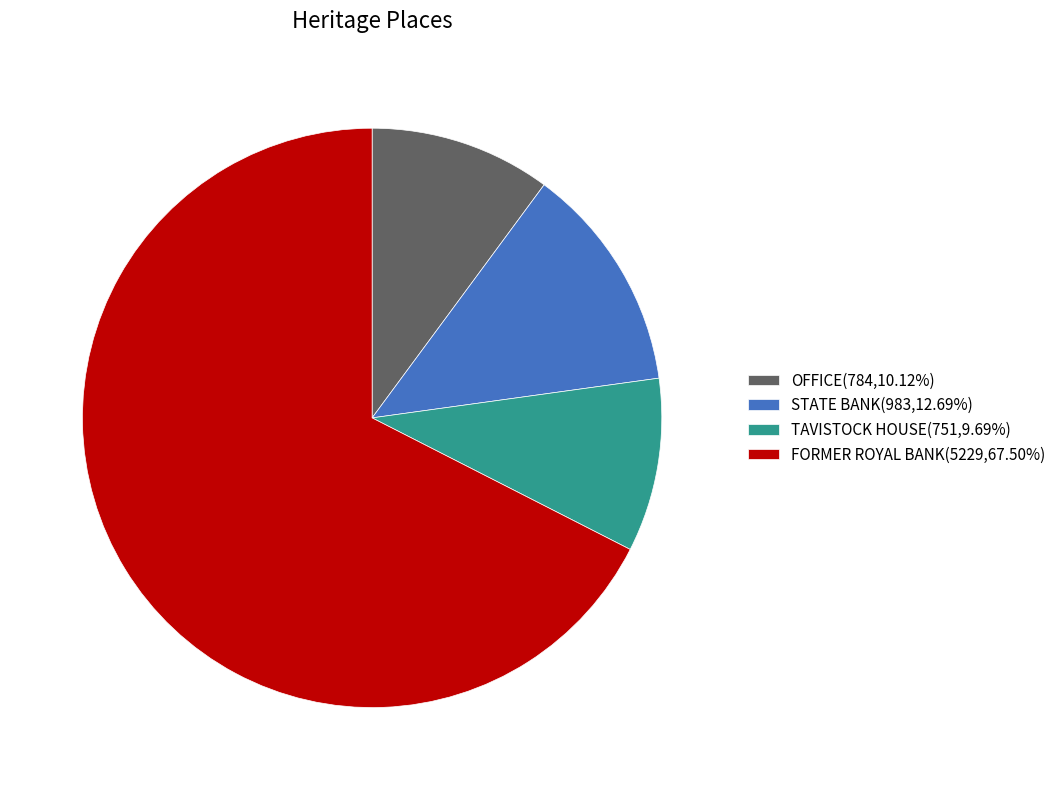

How many segments does this pie chart have?

4